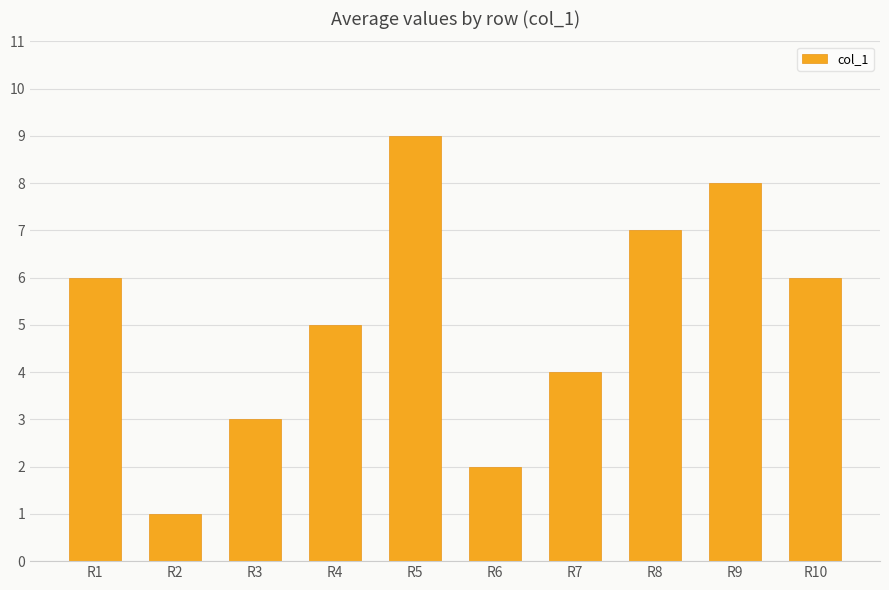

At which label is the value closest to 5?

R4